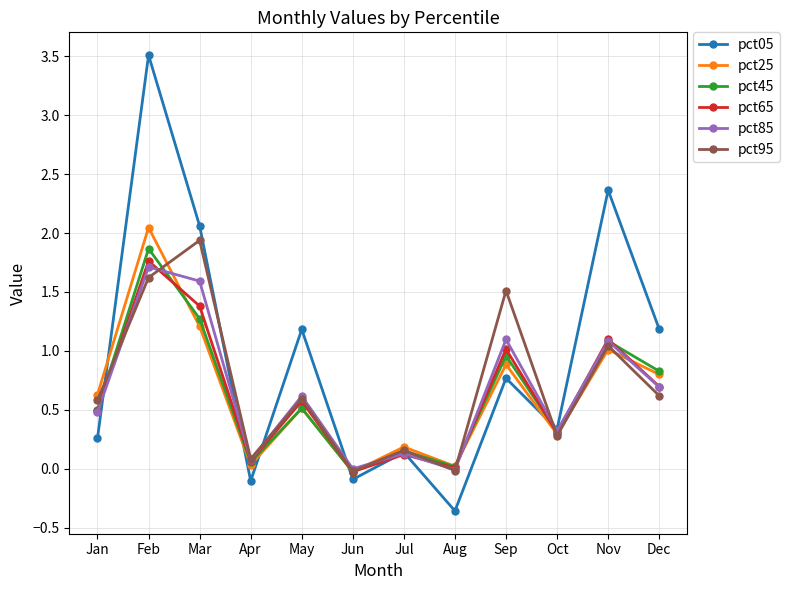

What is the greatest value displayed?

3.5